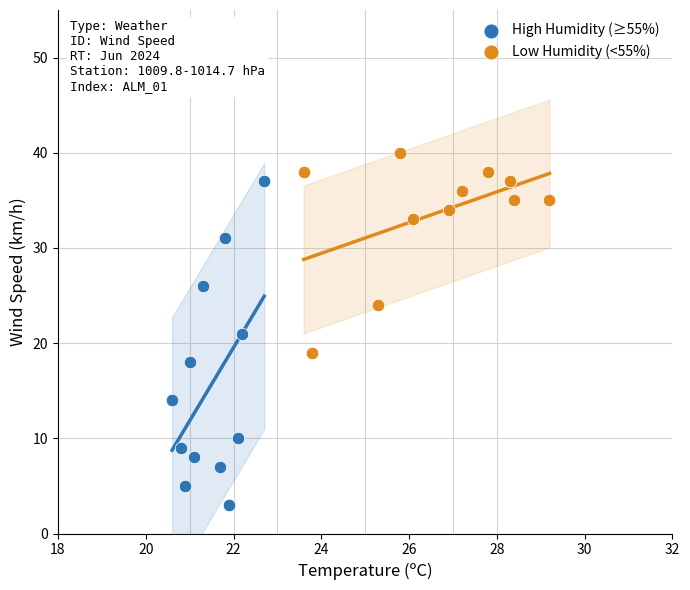

Which series has the widest spread of Y values?

High Humidity (≥55%)